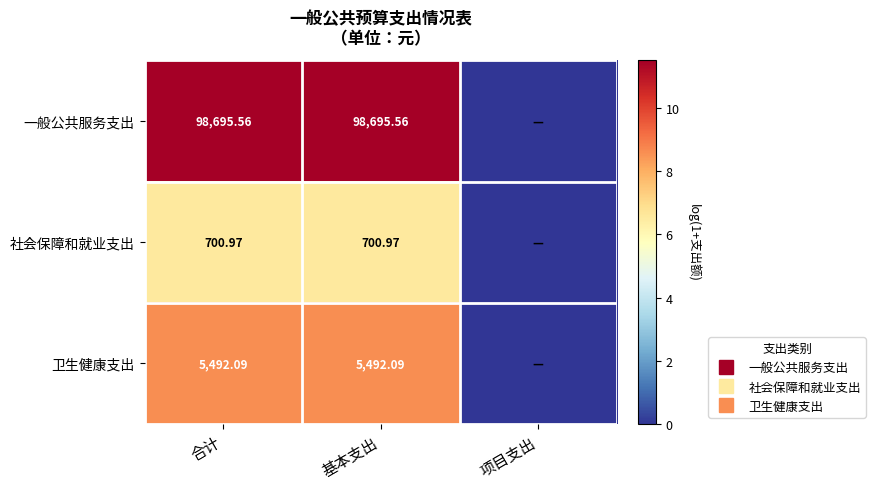

What value does the 社会保障和就业支出 series have at 合计?

6.6